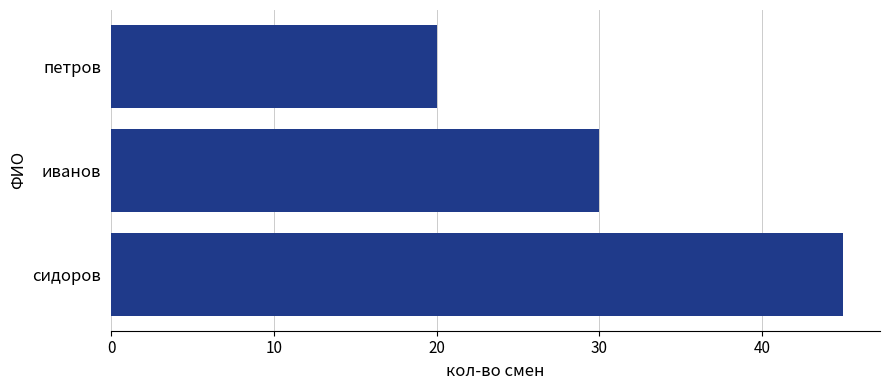

Read the value at иванов.

30